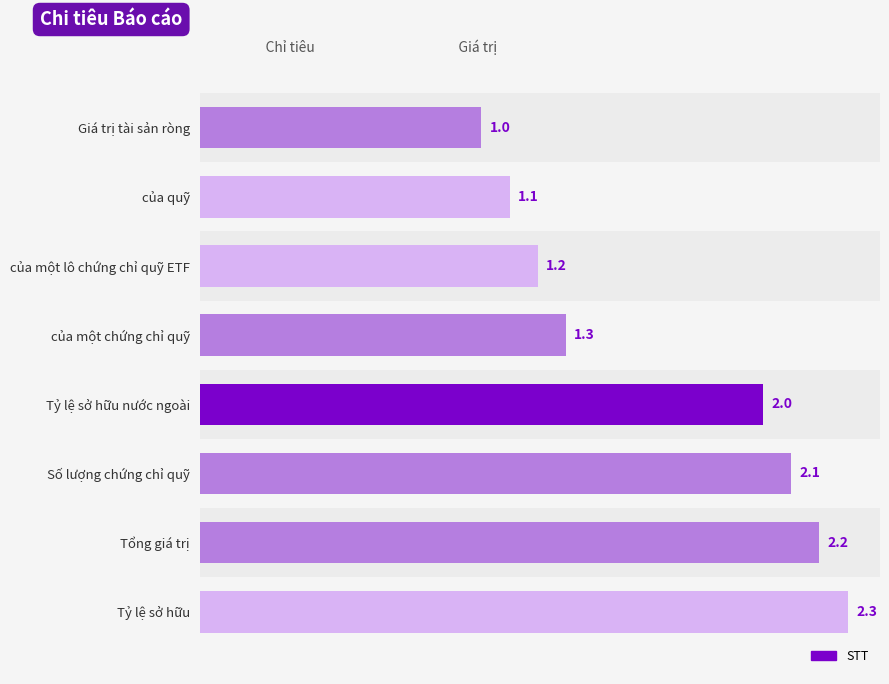

Reading top to bottom, list all the values displayed in this chart.

Giá trị tài sản ròng=1.0	của quỹ=1.1	của một lô chứng chỉ quỹ ETF=1.2	của một chứng chỉ quỹ=1.3	Tỷ lệ sở hữu nước ngoài=2.0	Số lượng chứng chỉ quỹ=2.1	Tổng giá trị=2.2	Tỷ lệ sở hữu=2.3